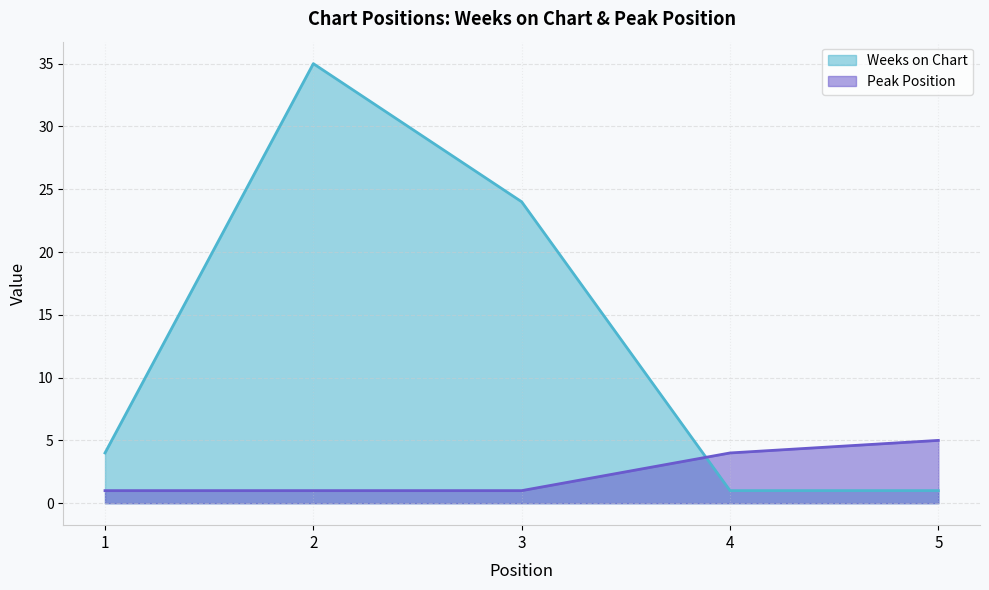

True or false: Peak Position has a value of 2 at 4.

False